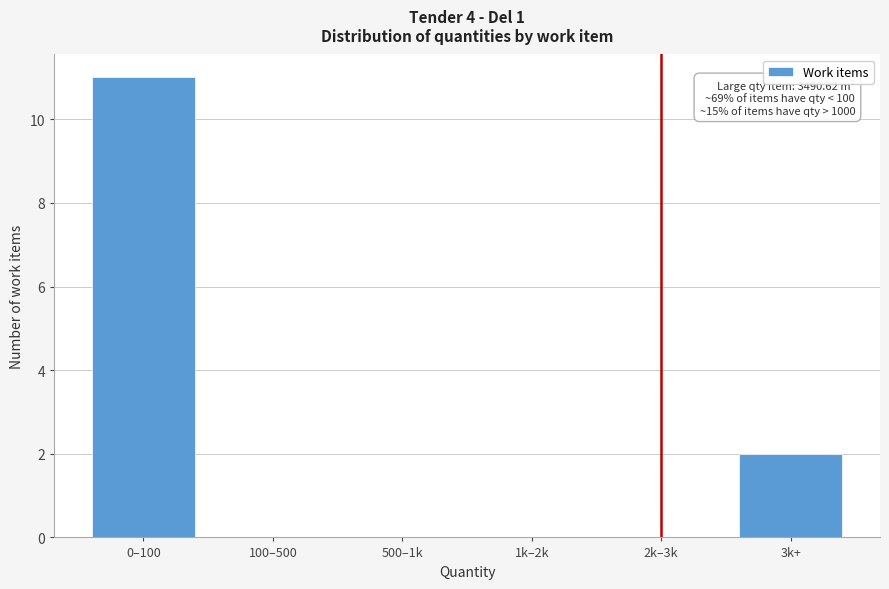

Reading right to left, list all the values displayed in this chart.

3k+=2	2k–3k=0	1k–2k=0	500–1k=0	100–500=0	0–100=11